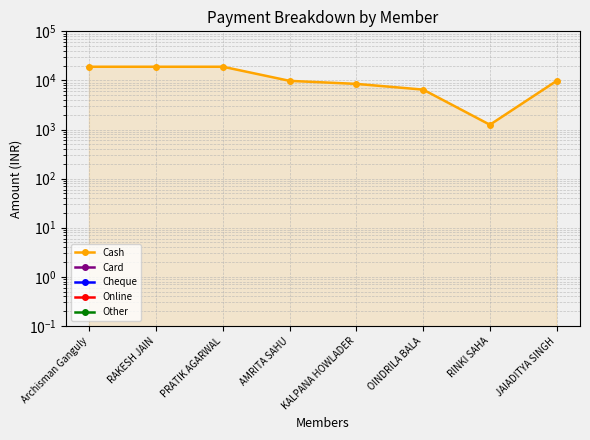

What are all the series names shown in the legend?

Cash, Card, Cheque, Online, Other